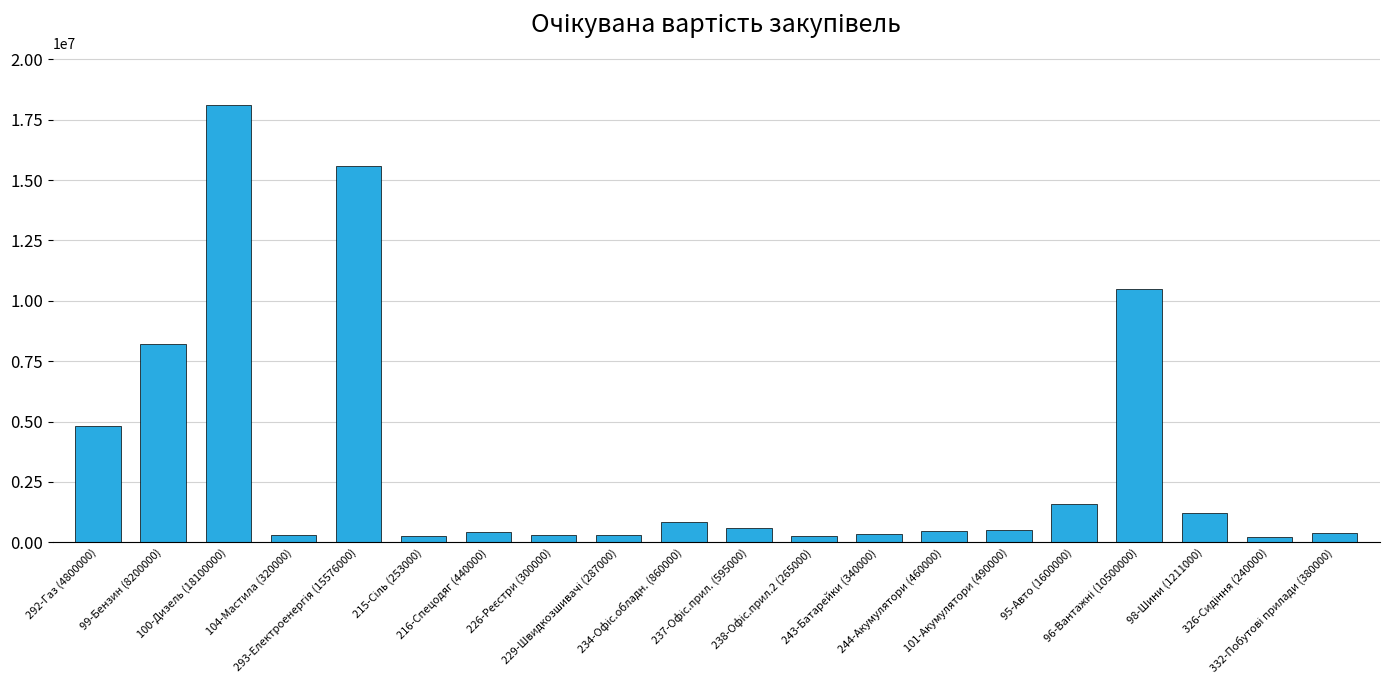

What is the maximum value shown in the chart?

18100000